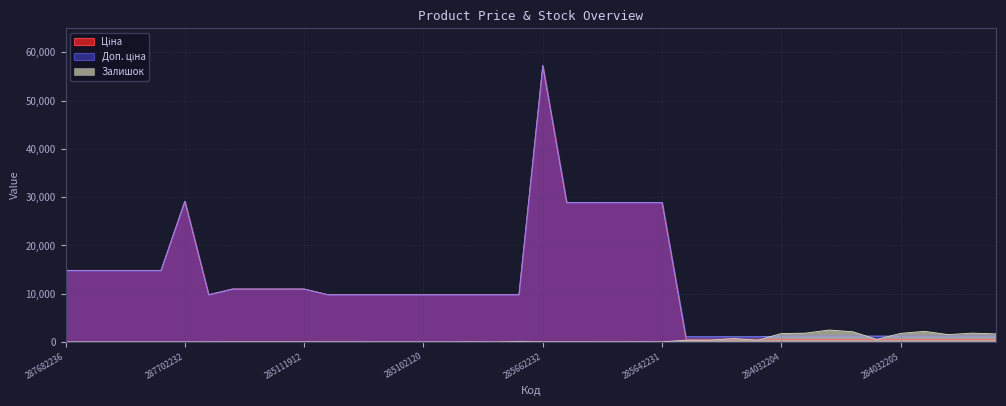

True or false: Ціна has a value of 884.7 at 271702229.

False